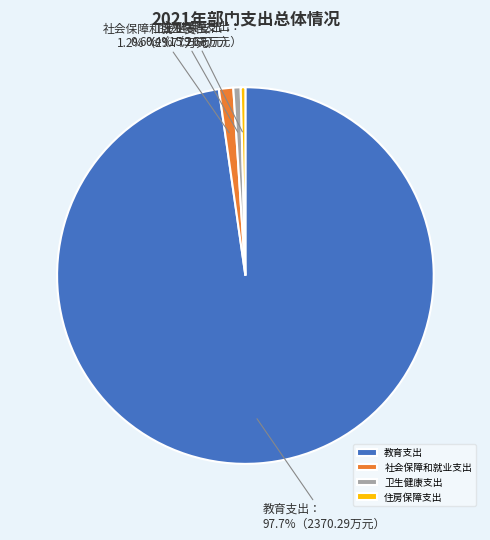

To the nearest percent, what is the difference between the largest and smallest slice percentages?

97%